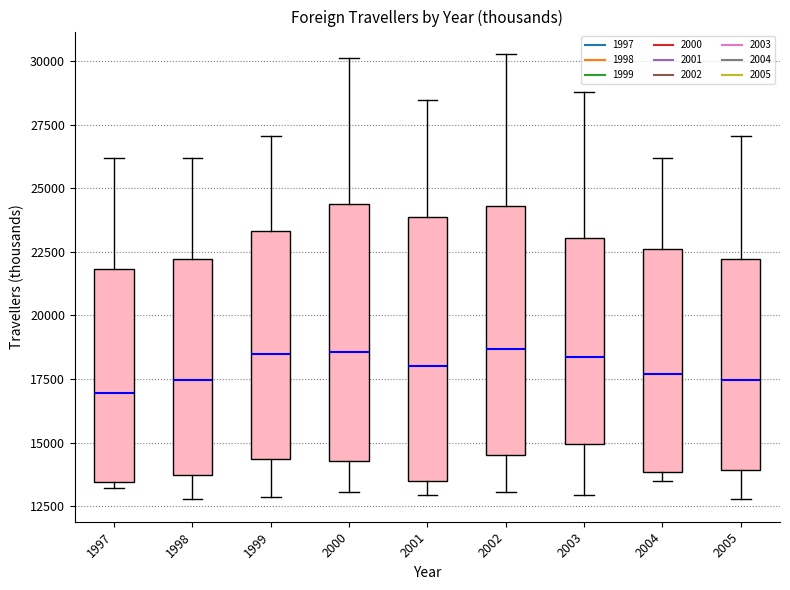

Reading left to right, transcribe this box plot: for each box, give where its median line is, the range the box spans, and where its two whiskers end, as read against the y-axis. The values are not printed on the chart, so give them approximately, as read against the axis.

1997: median 17000, box 13500 to 22000, whiskers 13000 to 26000
1998: median 17500, box 13500 to 22000, whiskers 13000 to 26000
1999: median 18500, box 14500 to 23500, whiskers 13000 to 27000
2000: median 18500, box 14500 to 24500, whiskers 13000 to 30000
2001: median 18000, box 13500 to 24000, whiskers 13000 to 28500
2002: median 18500, box 14500 to 24500, whiskers 13000 to 30500
2003: median 18500, box 15000 to 23000, whiskers 13000 to 29000
2004: median 17500, box 14000 to 22500, whiskers 13500 to 26000
2005: median 17500, box 14000 to 22000, whiskers 13000 to 27000